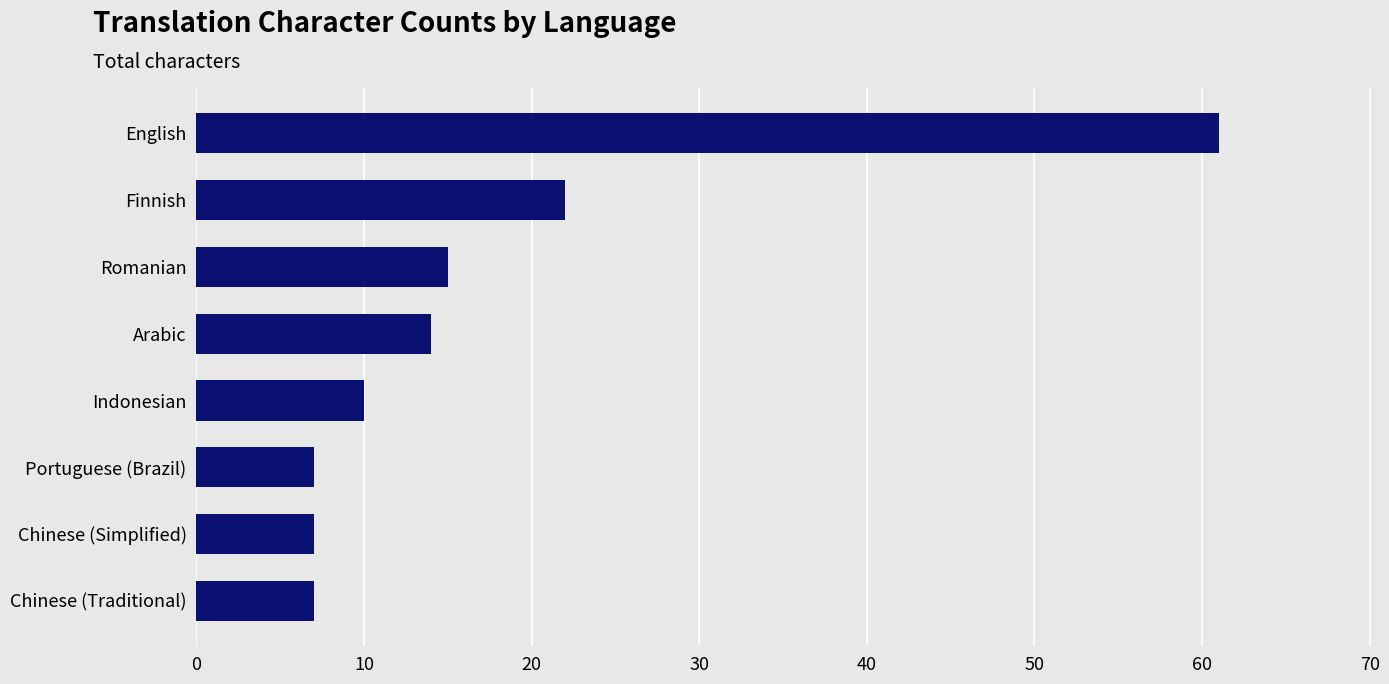

How many data points are less than 14?

4